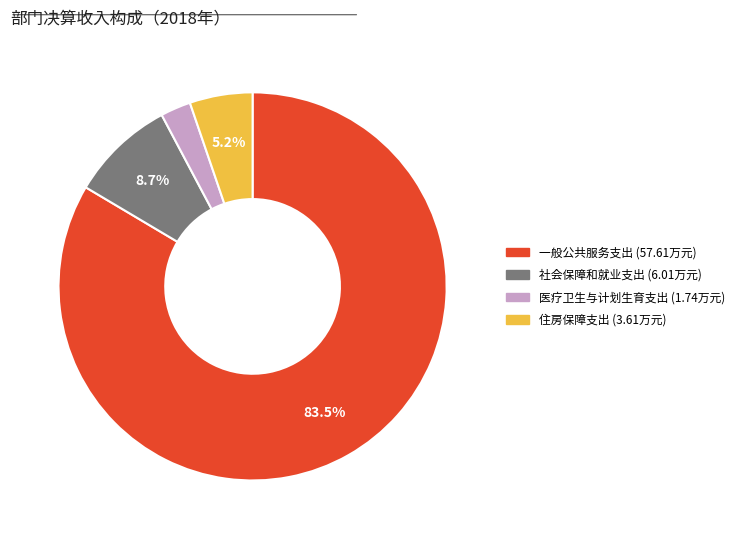

To the nearest percent, what is the average slice percentage?

25%